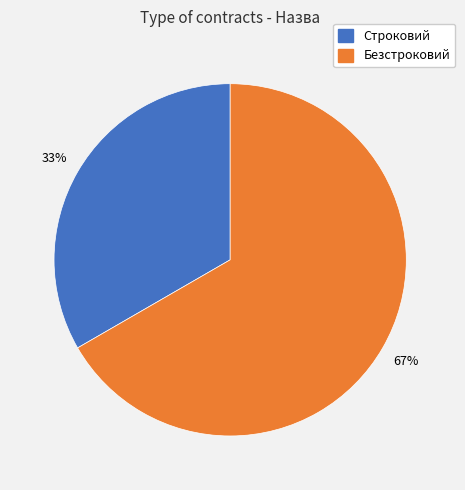

Is the sum of Строковий and Безстроковий greater than half?

Yes